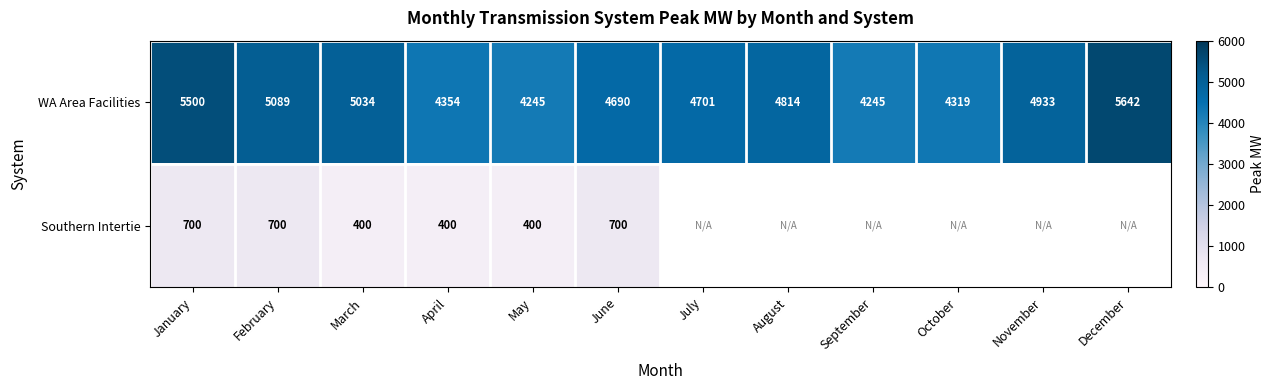

Read the WA Area Facilities value at July, to the nearest 50.

4700